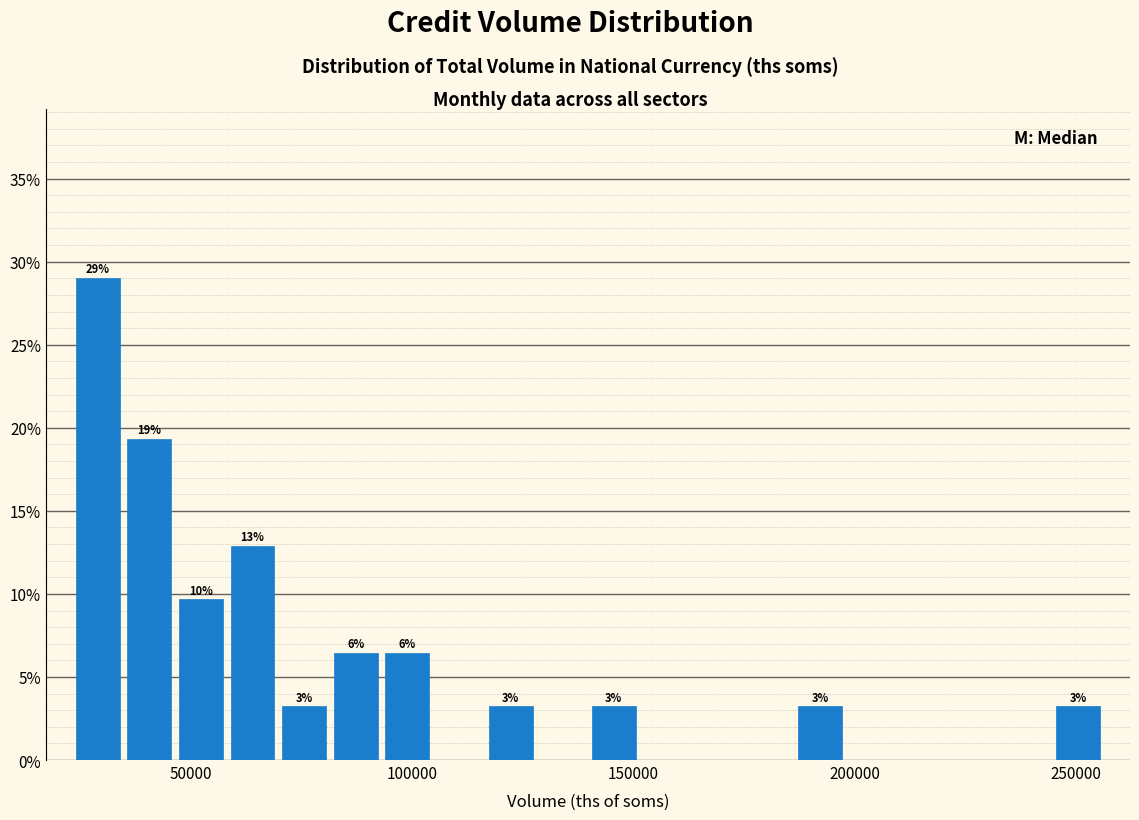

Read against the x-axis, roughly where is the centre of the tallest bar?

30000